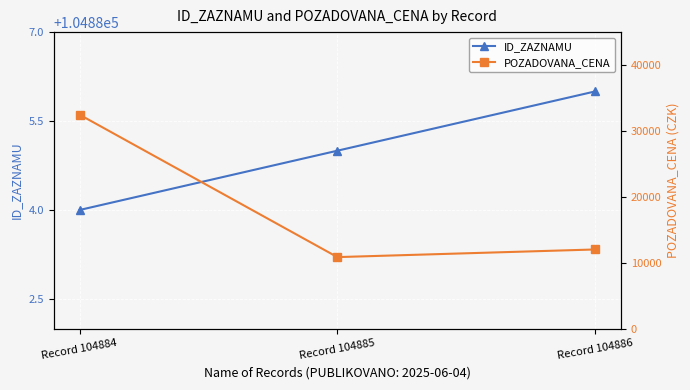

How many lines are shown in the chart?

2